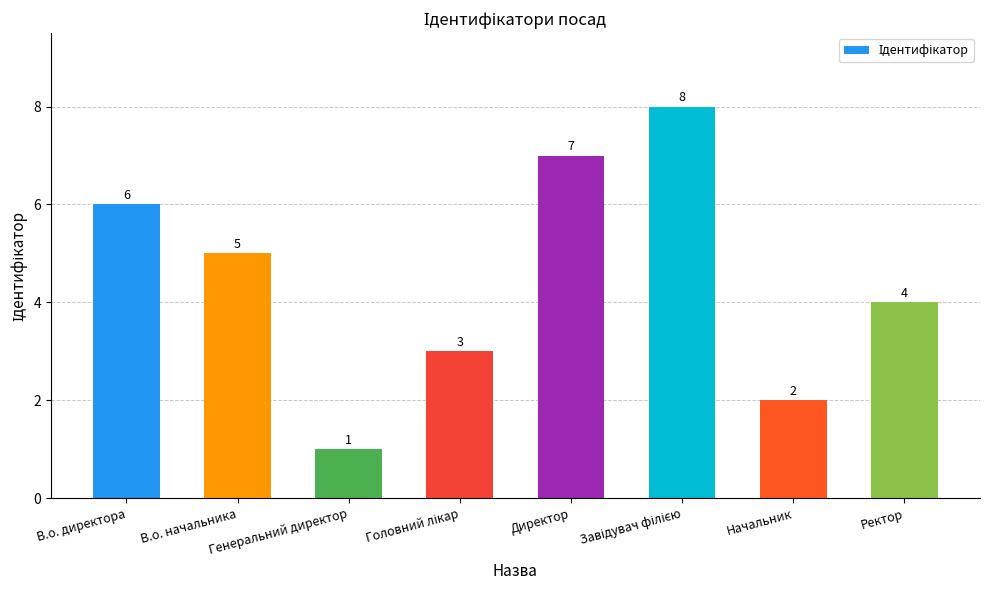

What is the value of the 6th bar from the left?

8